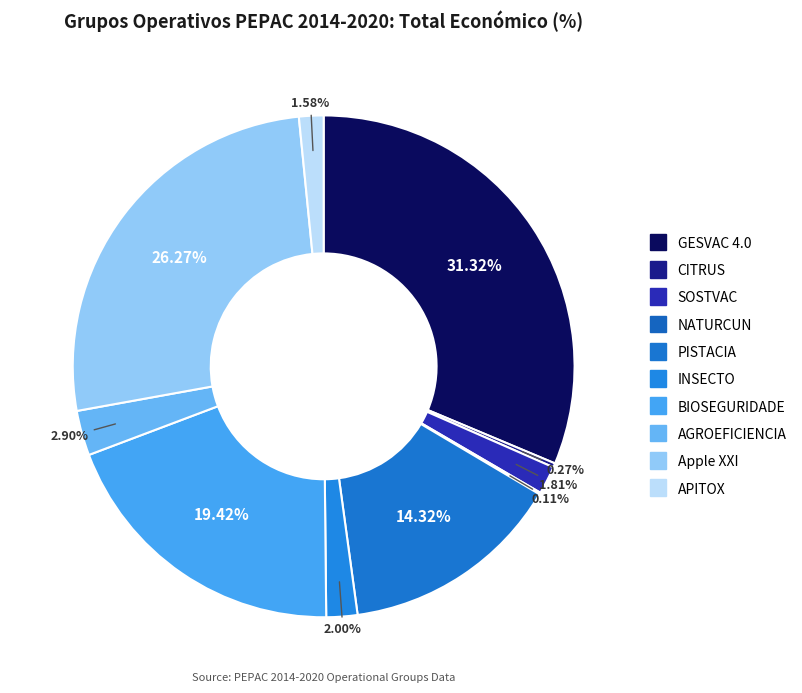

To the nearest percent, what percentage of the pie is INSECTO?

2%